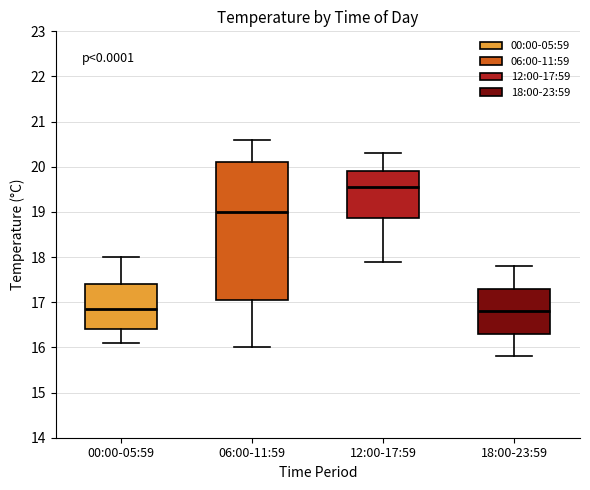

Where does the median line of the box for 00:00-05:59 sit on the y-axis? The values are not printed on the chart, so give them approximately, as read against the axis.

16.9